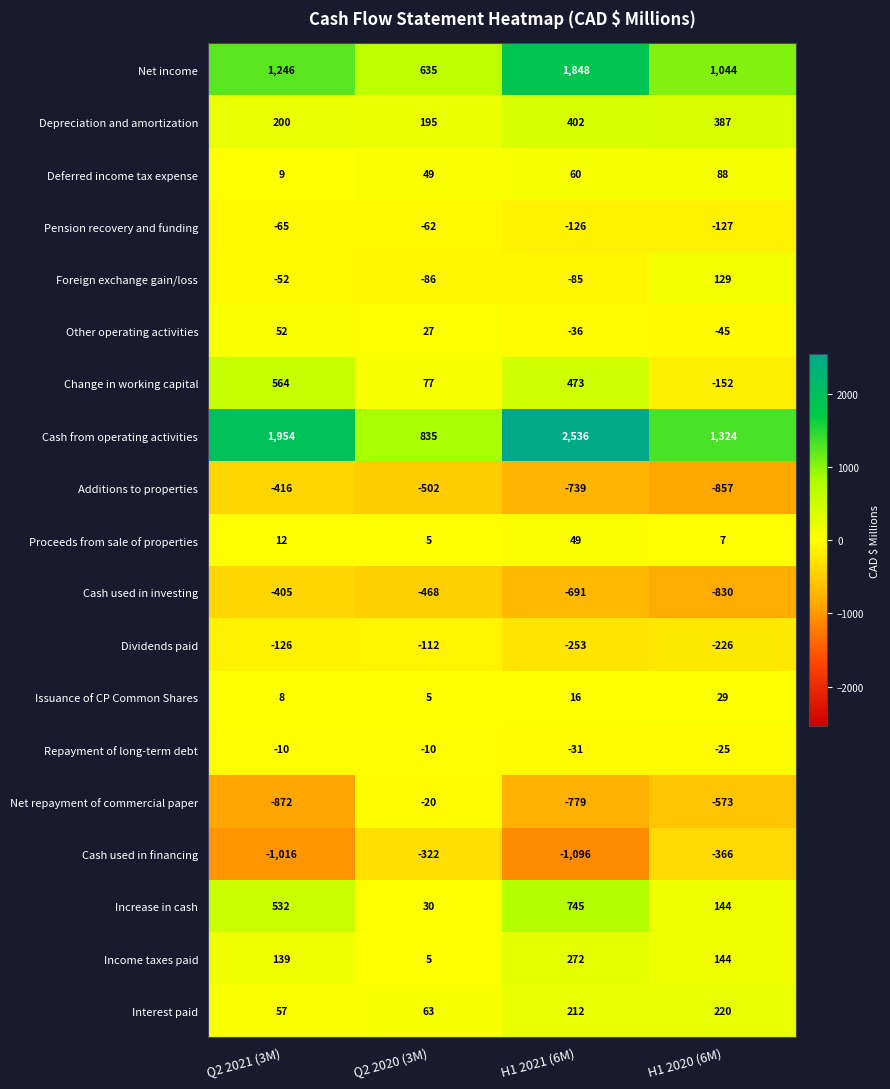

What is the smallest value displayed?

-1096